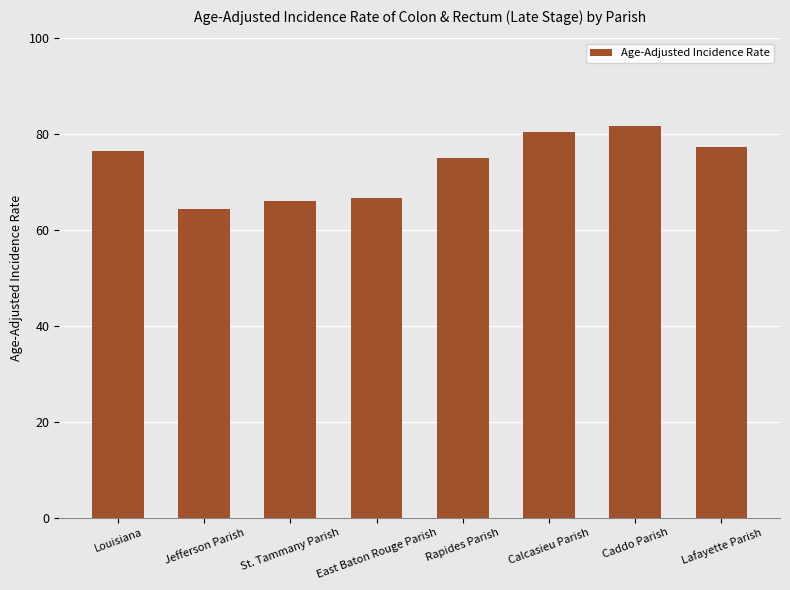

What position from the right is St. Tammany Parish?

6